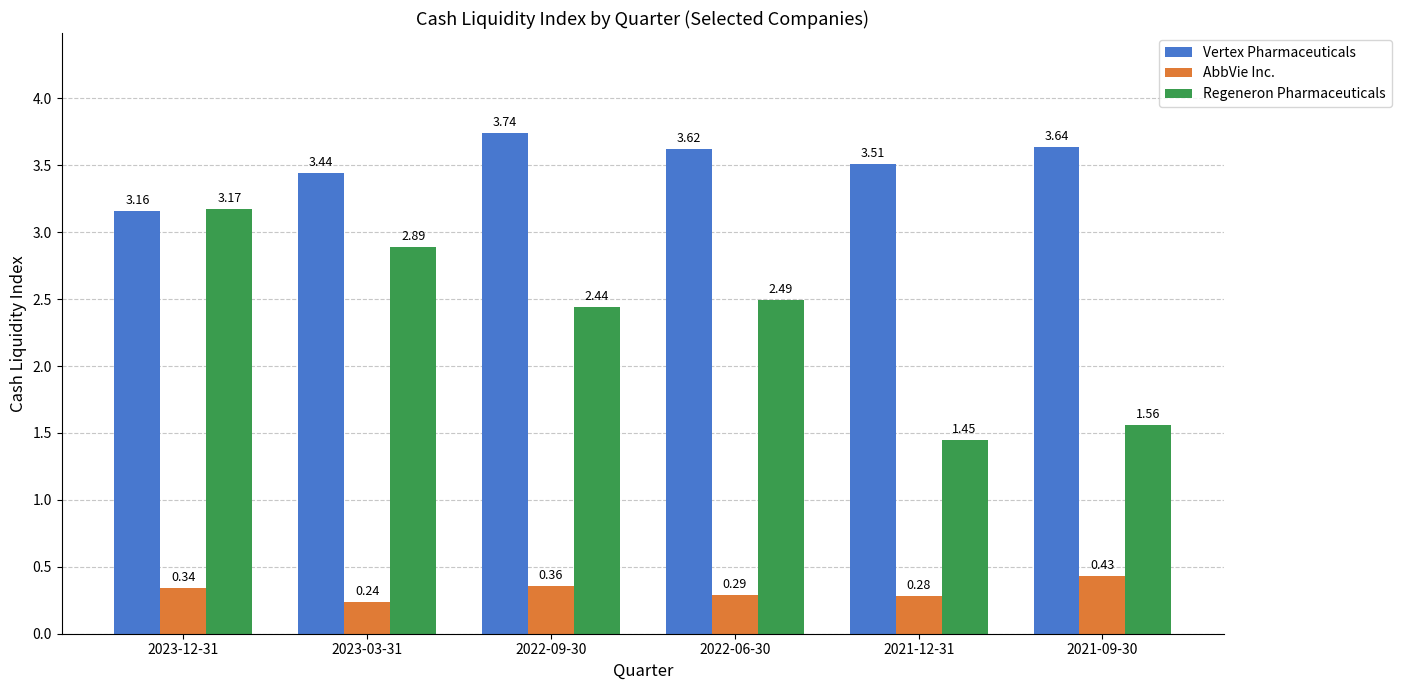

Which series has the largest total across all categories?

Vertex Pharmaceuticals